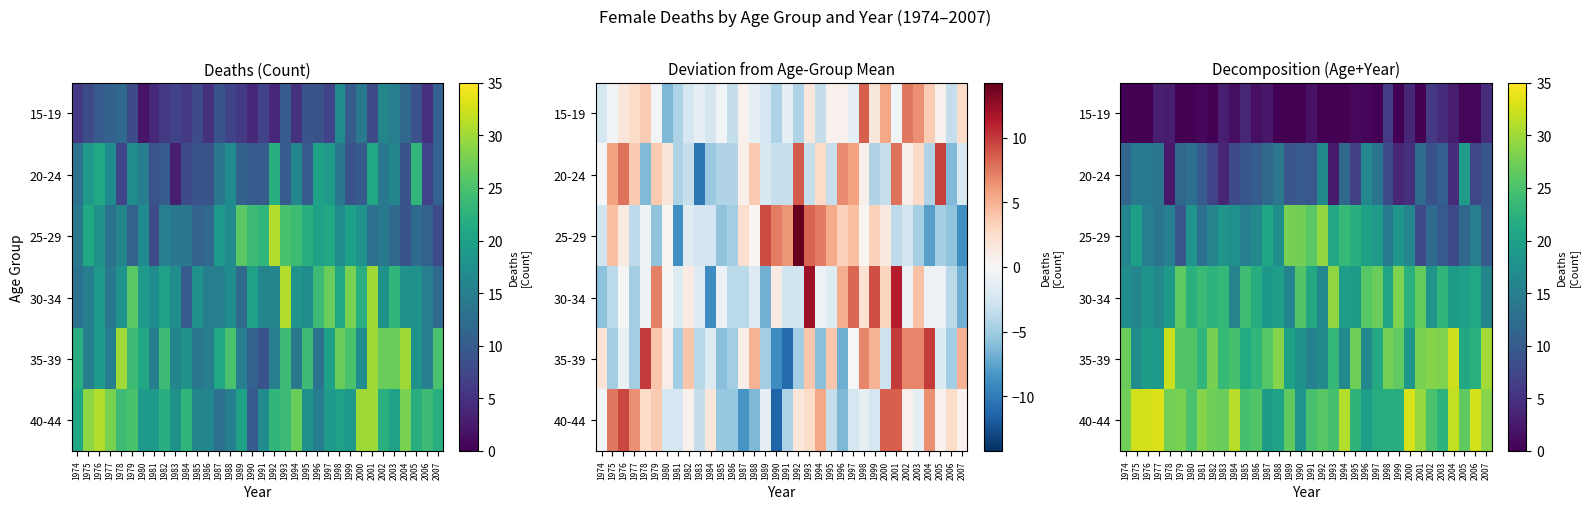

At how many categories does at least one series exceed 11?

34